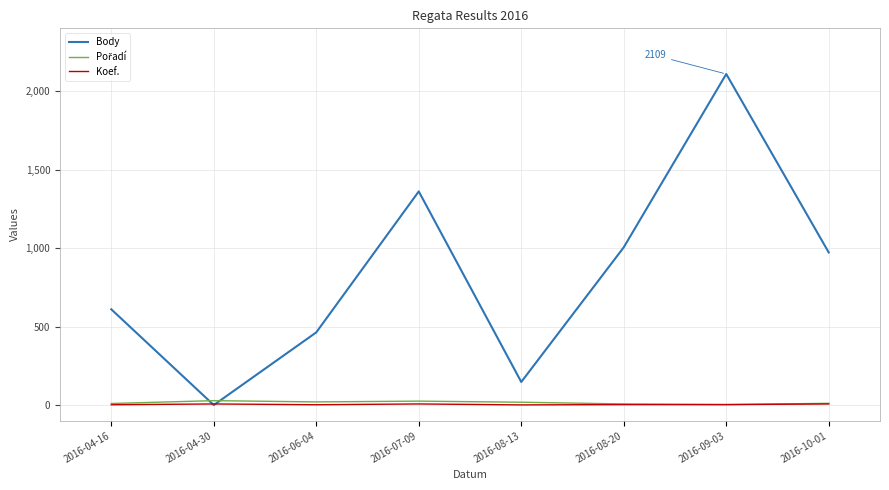

Which category has the highest value across all series?

2016-09-03